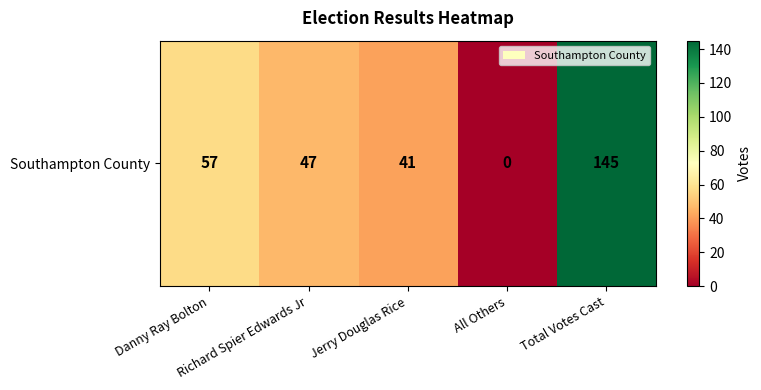

True or false: the data shows 145 at Total Votes Cast.

True